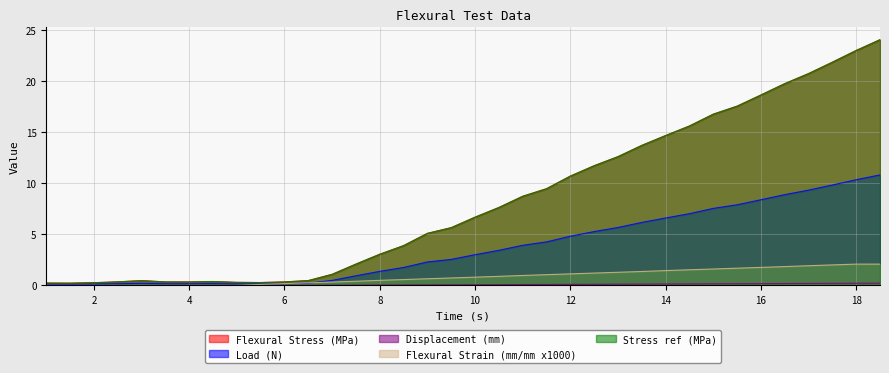

Reading left to right, transcribe all the data shown in this chart.

Flexural Stress (MPa): 0.2	0.2	0.3	0.3	0.5	0.3	0.3	0.4	0.3	0.3	0.3	0.5	1.1	2.1	3.0	3.9	5.1	5.7	6.7	7.6	8.7	9.5	10.7	11.7	12.6	13.7	14.7	15.6	16.8	17.6	18.7	19.8	20.8	21.9	23.0	24.1
Load (N): 0.1	0.1	0.1	0.2	0.2	0.1	0.1	0.2	0.1	0.1	0.1	0.2	0.5	0.9	1.4	1.8	2.3	2.5	3.0	3.4	3.9	4.3	4.8	5.3	5.7	6.2	6.6	7.0	7.5	7.9	8.4	8.9	9.3	9.8	10.4	10.8
Displacement (mm): -0.1	-0.1	-0.1	-0.1	-0.1	-0.1	-0.1	-0.0	-0.0	-0.0	-0.0	-0.0	0.0	0.0	0.0	0.0	0.0	0.0	0.1	0.1	0.1	0.1	0.1	0.1	0.1	0.1	0.1	0.1	0.1	0.2	0.2	0.2	0.2	0.2	0.2	0.2
Flexural Strain (mm/mm x1000): 0.0	0.0	0.0	0.0	0.0	0.0	0.0	0.0	0.0	0.1	0.2	0.2	0.3	0.4	0.5	0.6	0.6	0.7	0.8	0.9	1.0	1.0	1.1	1.2	1.3	1.4	1.4	1.5	1.6	1.7	1.8	1.8	1.9	2.0	2.1	2.1
Stress ref (MPa): 0.2	0.2	0.3	0.3	0.5	0.3	0.3	0.4	0.3	0.3	0.3	0.5	1.1	2.1	3.0	3.9	5.1	5.7	6.7	7.6	8.7	9.5	10.7	11.7	12.6	13.7	14.7	15.6	16.8	17.6	18.7	19.8	20.8	21.9	23.0	24.1